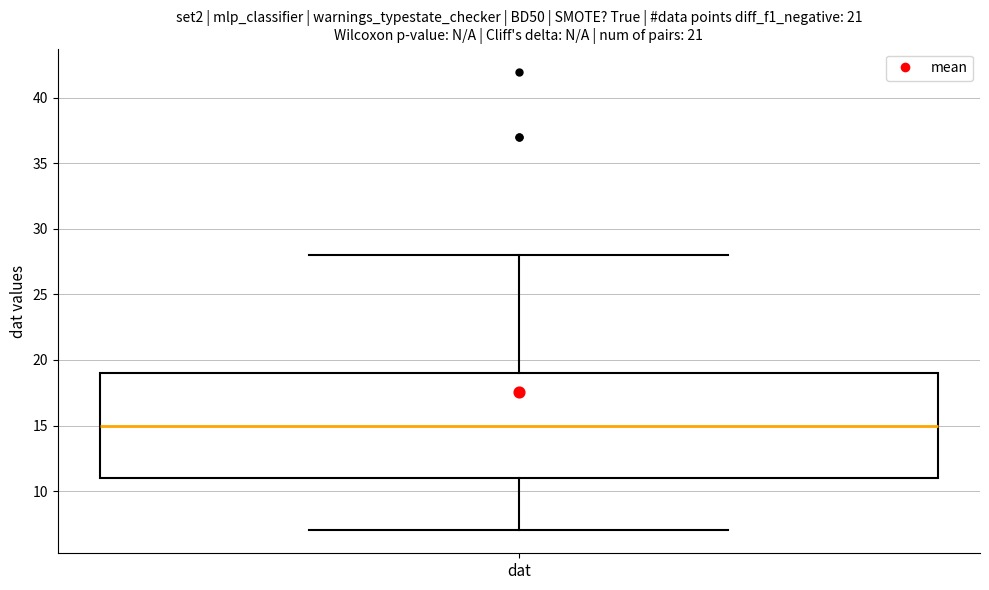

Transcribe this box plot: give where the median line is, the range the box spans, and where the two whiskers end, as read against the y-axis. The values are not printed on the chart, so give them approximately, as read against the axis.

median 15, box 11 to 19, whiskers 7 to 28